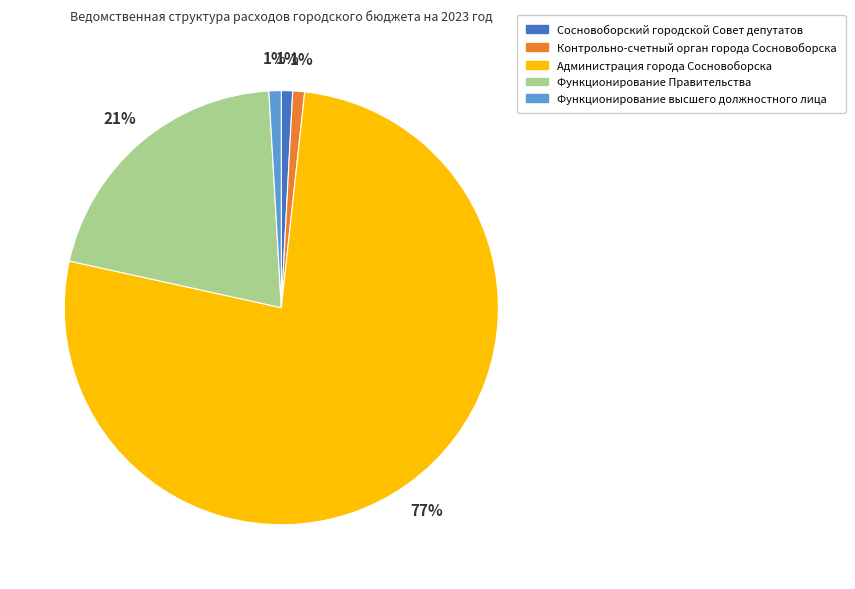

To the nearest percent, what portion does Функционирование высшего должностного лица represent?

1%